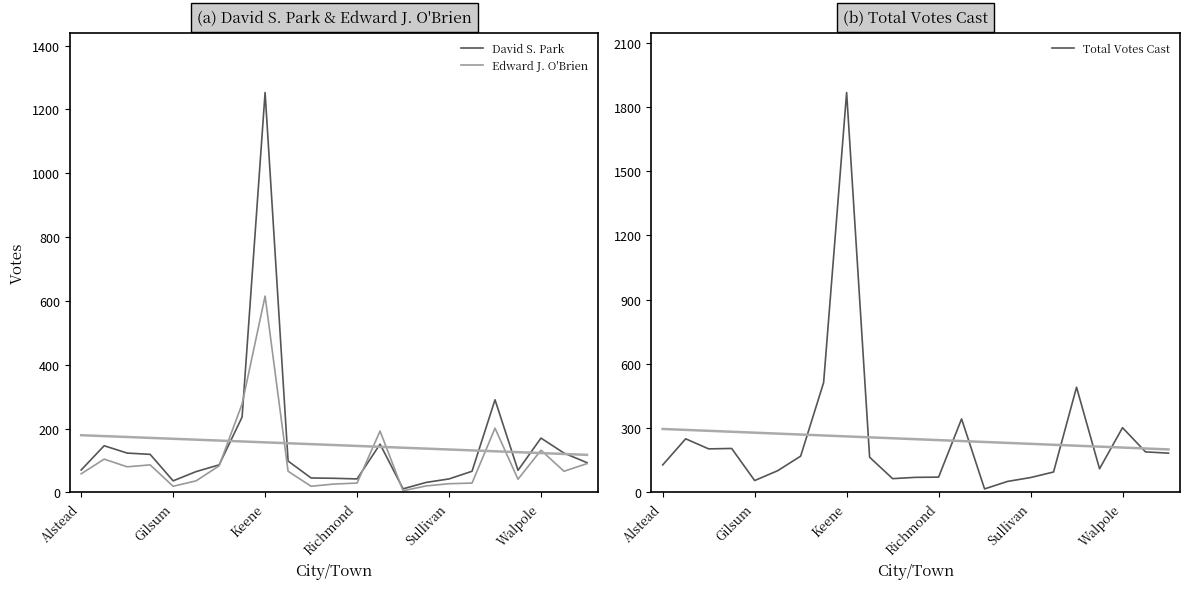

True or false: Edward J. O'Brien has more than 1 points higher than both neighbors.

True